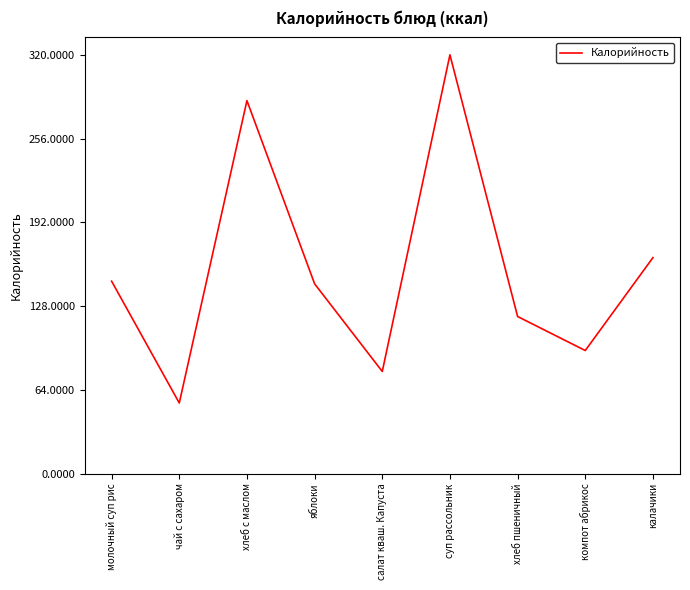

Between хлеб пшеничный and чай с сахаром, which is larger?

хлеб пшеничный